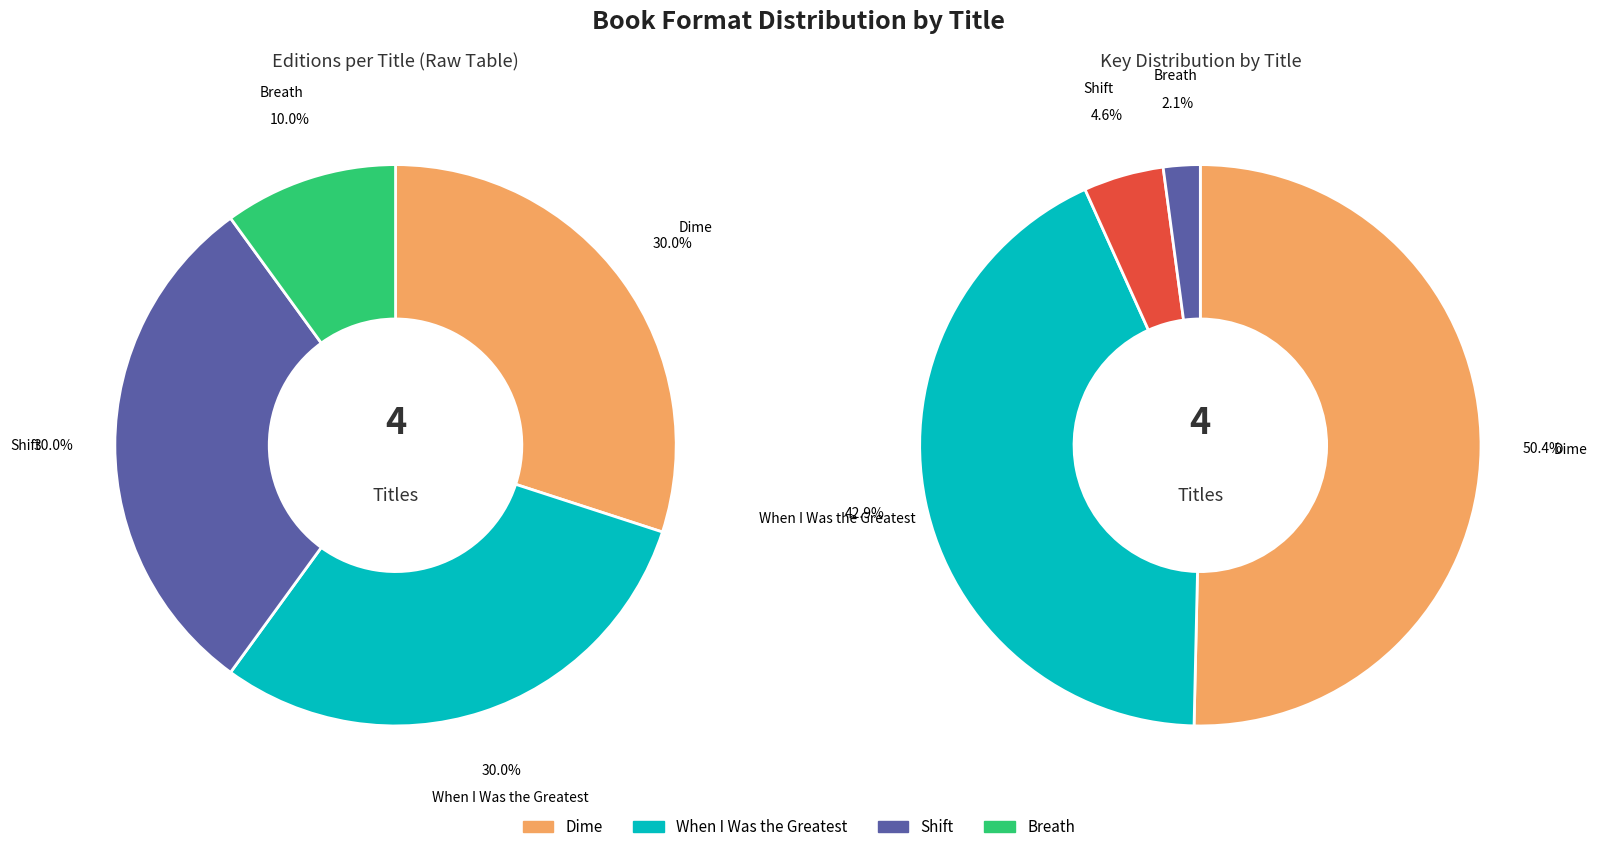

To the nearest percent, what percentage of the pie is Shift?

30%